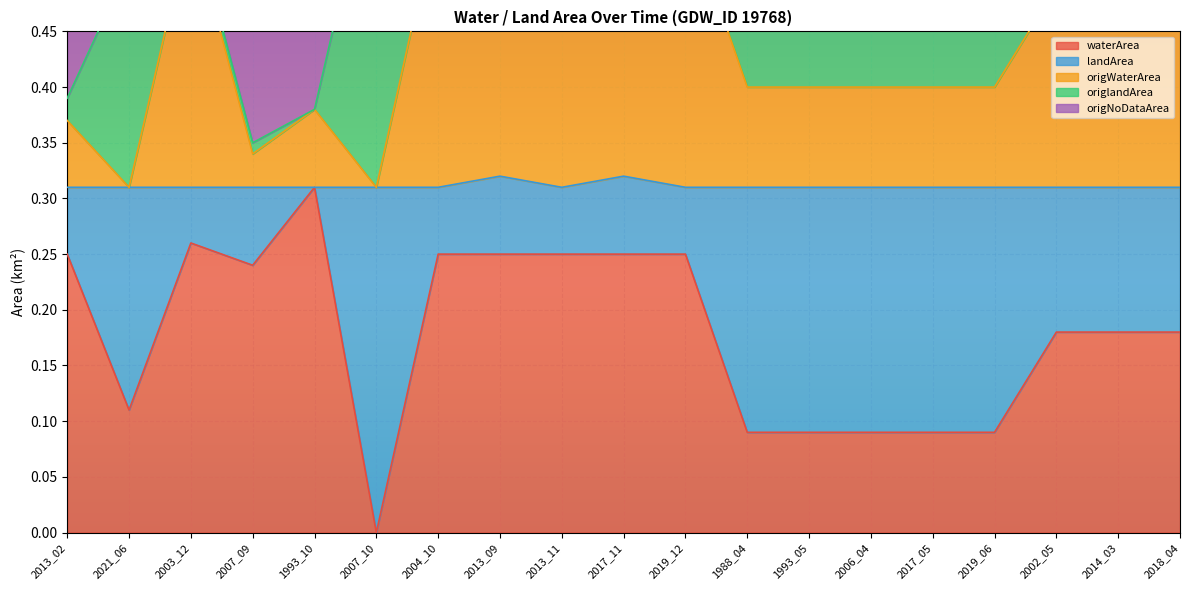

True or false: waterArea has a value of 0.2 at 1988_04.

False